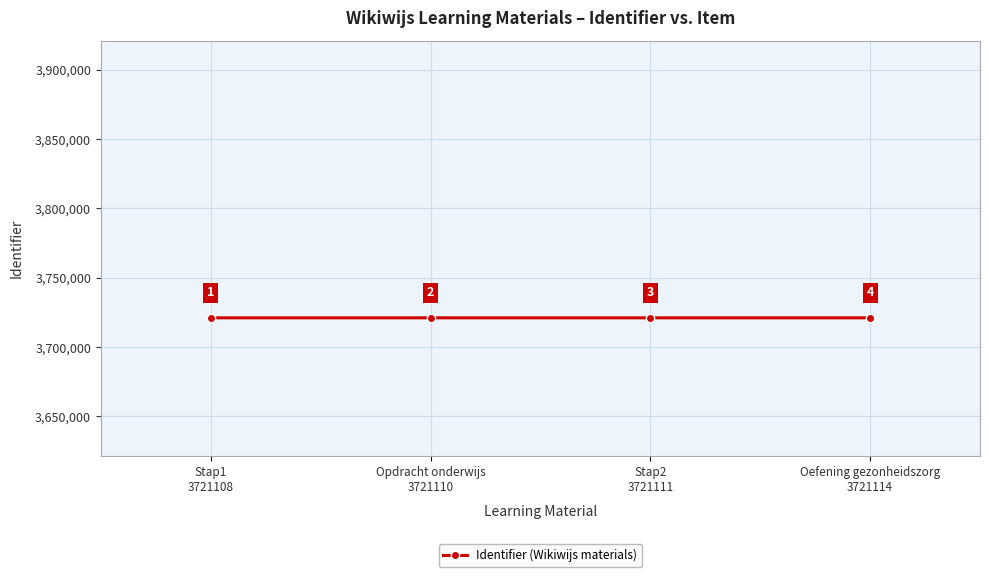

Which has a higher value, Stap1
3721108 or Oefening gezonheidszorg
3721114?

Oefening gezonheidszorg
3721114